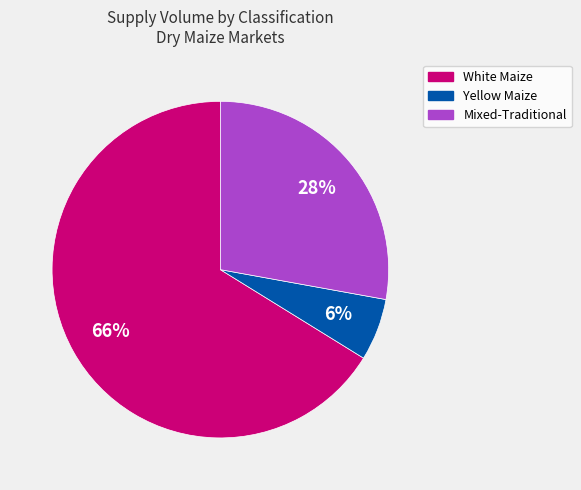

To the nearest percent, what is the difference between the largest and smallest slice percentages?

60%